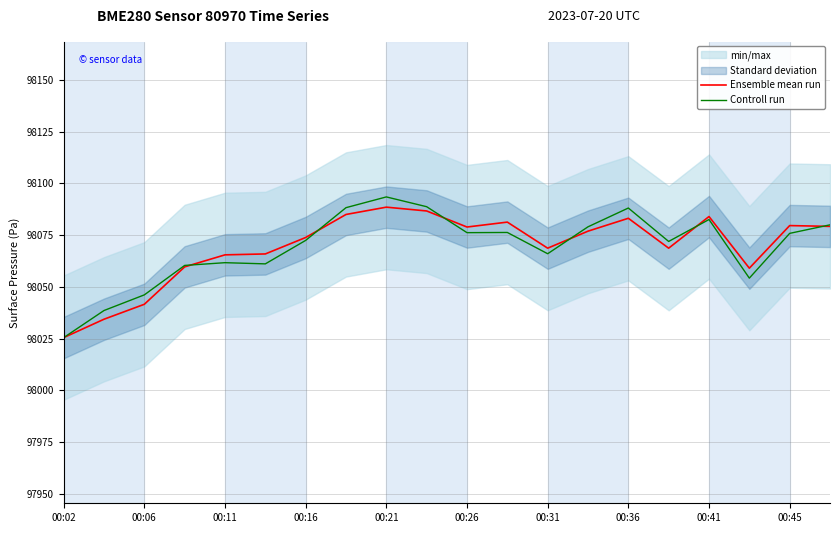

Which category has the lowest value in the Ensemble mean run series?

00:02